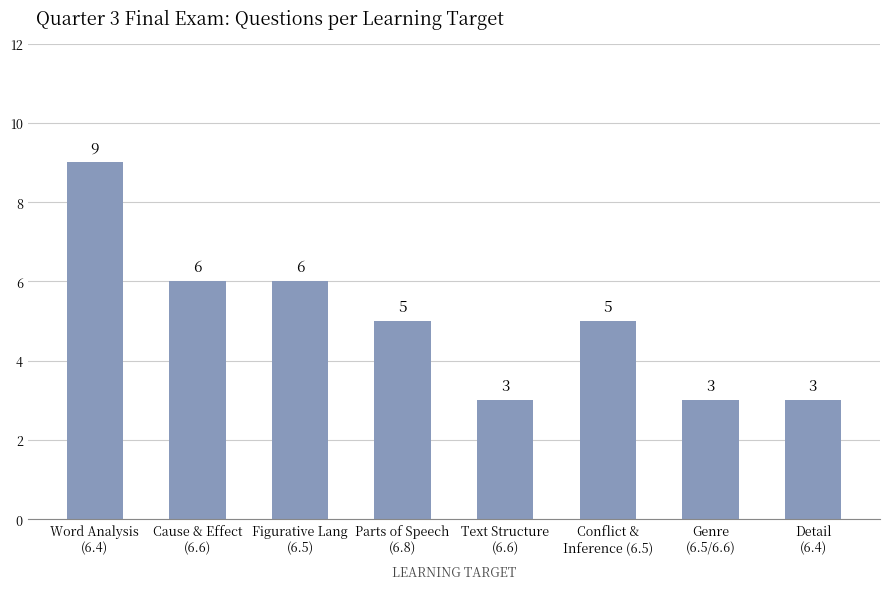

What is the label of the 2nd bar from the left?

Cause & Effect
(6.6)